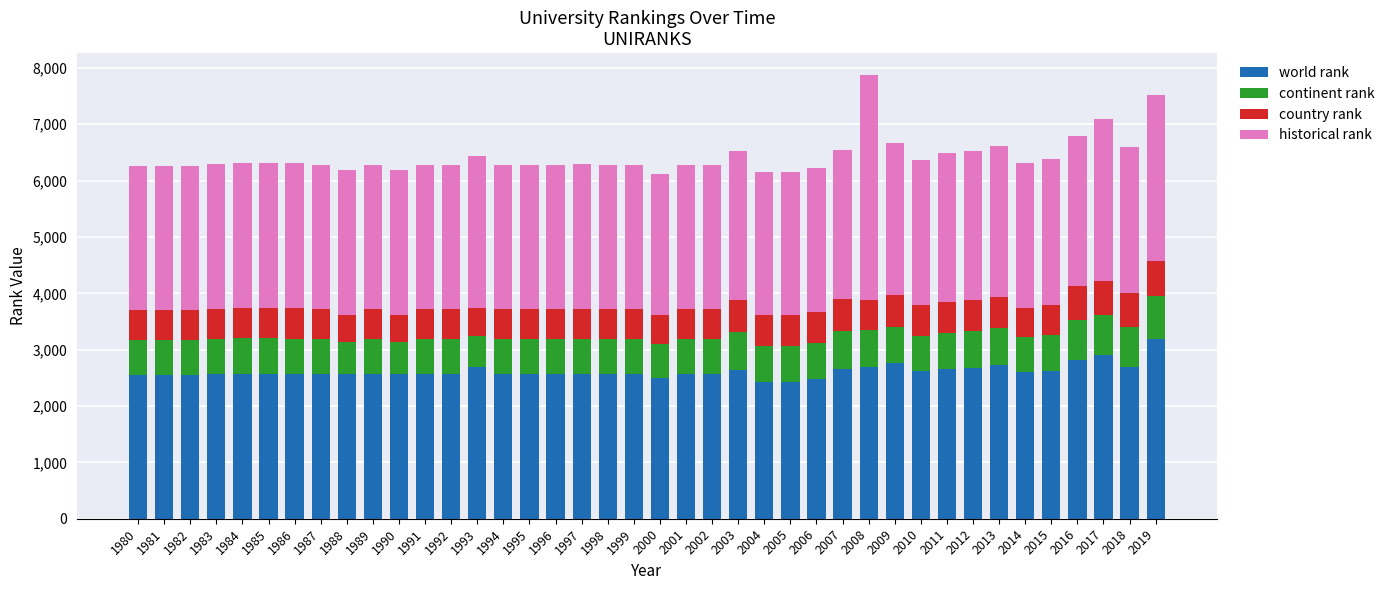

True or false: world rank has a value of 899.0 at 2004.

False